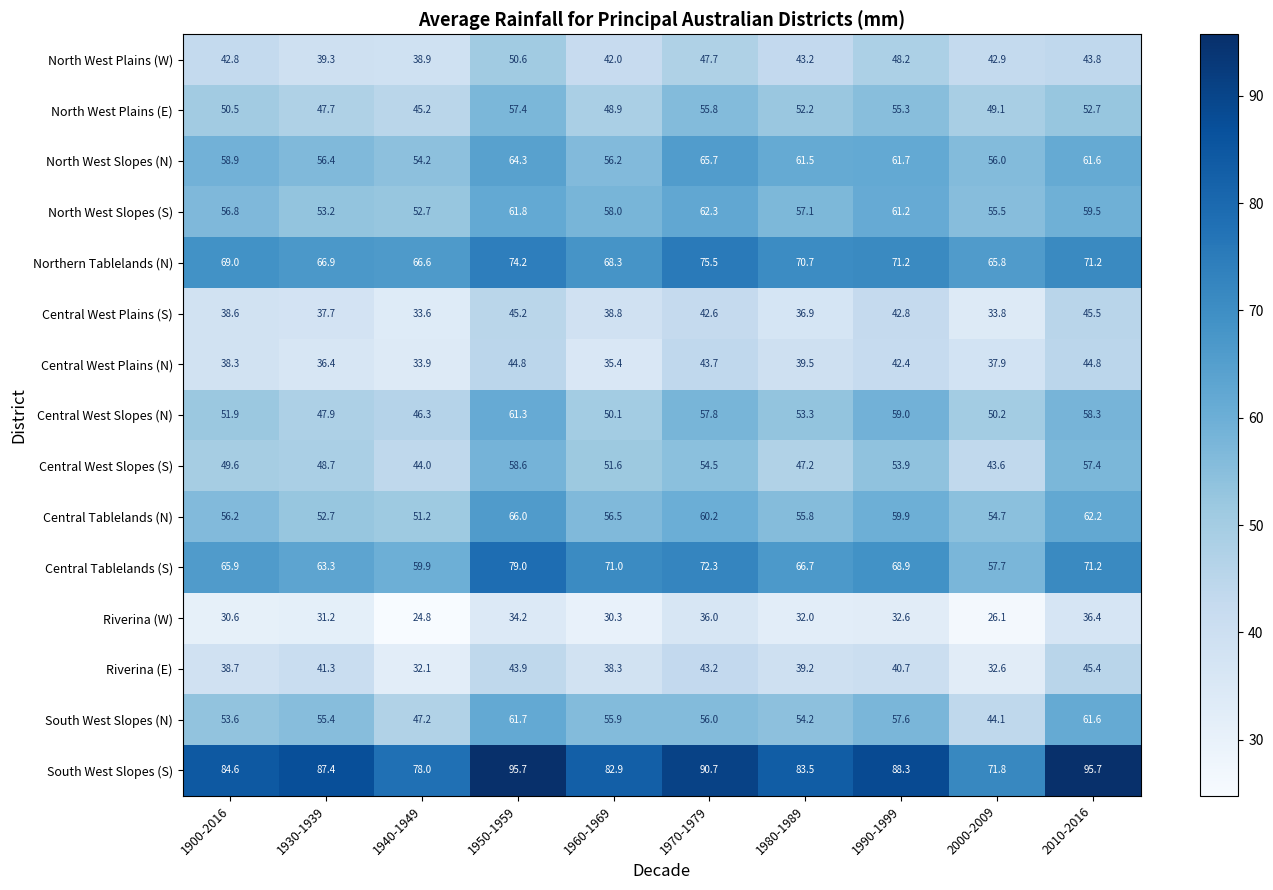

At 1930-1939, list the series in order from smallest to largest.

Riverina (W), Central West Plains (N), Central West Plains (S), North West Plains (W), Riverina (E), North West Plains (E), Central West Slopes (N), Central West Slopes (S), Central Tablelands (N), North West Slopes (S), South West Slopes (N), North West Slopes (N), Central Tablelands (S), Northern Tablelands (N), South West Slopes (S)